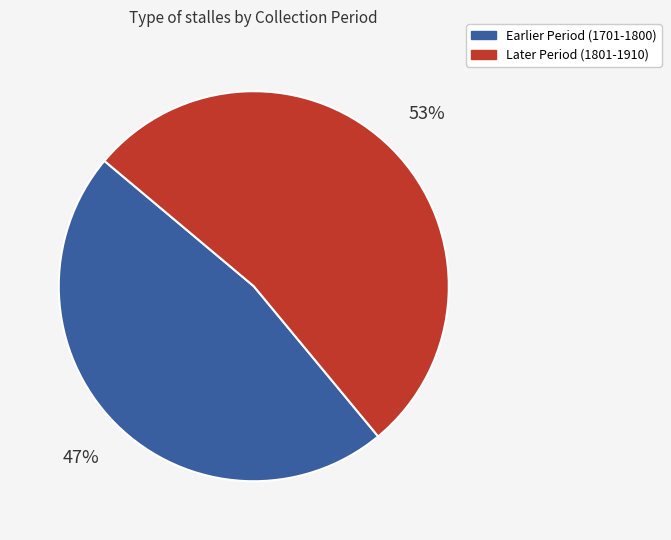

Which has a higher value, Earlier Period (1701-1800) or Later Period (1801-1910)?

Later Period (1801-1910)